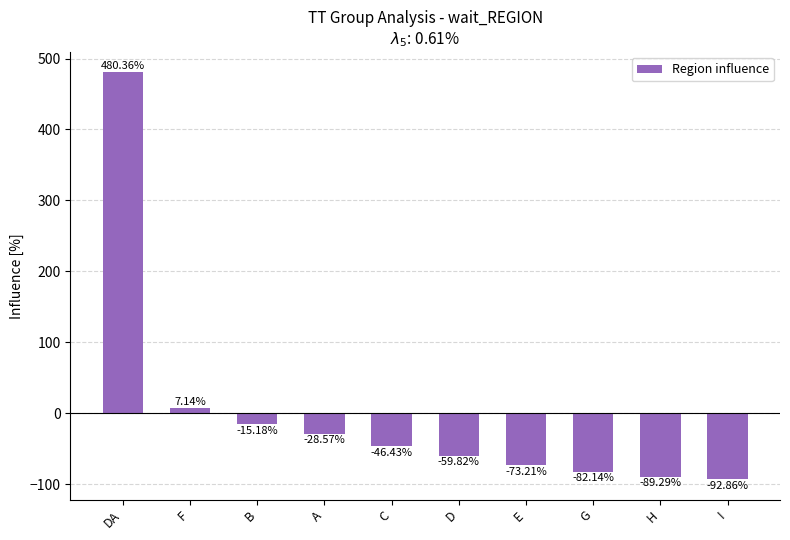

What is the value of the 6th bar from the left?

-59.8